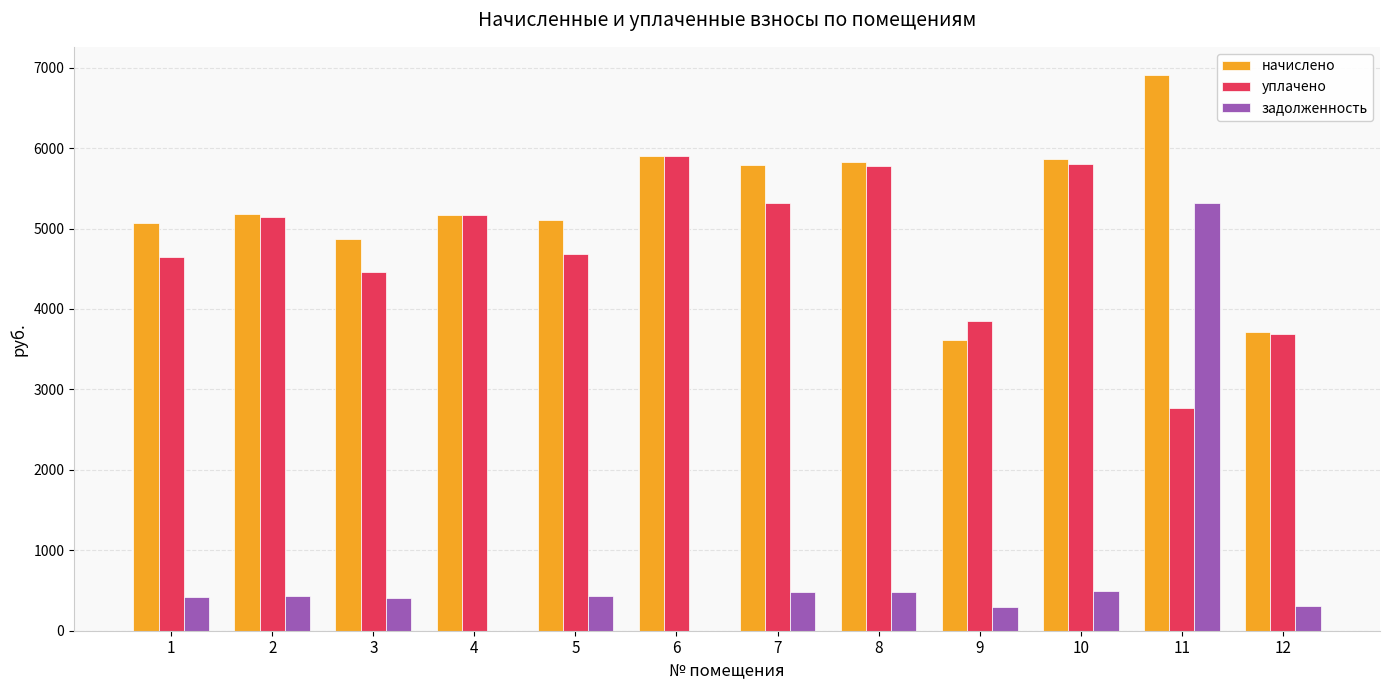

How many values in the задолженность series exceed 425?

6